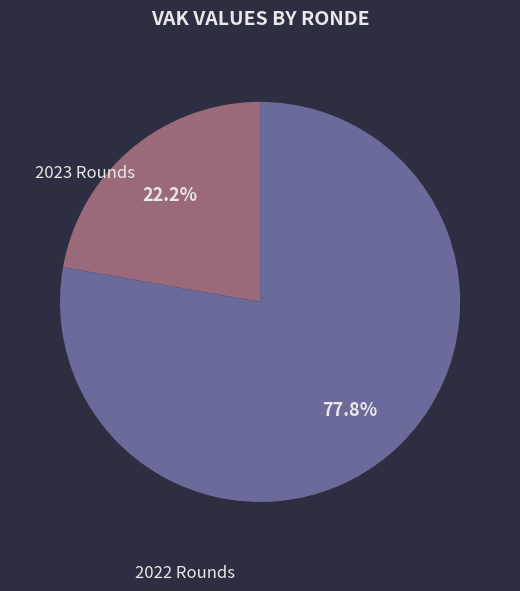

Is there any slice that represents more than half of the pie?

Yes